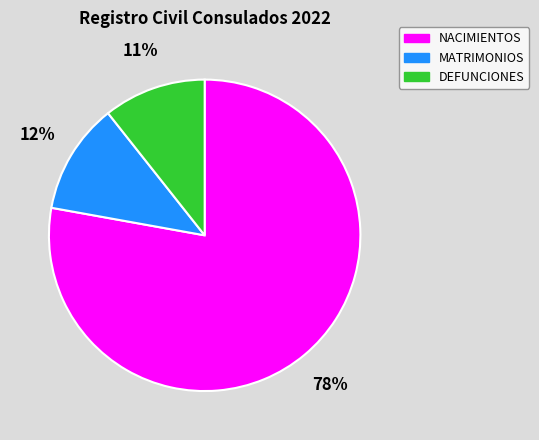

True or false: NACIMIENTOS accounts for 78% of the total.

True